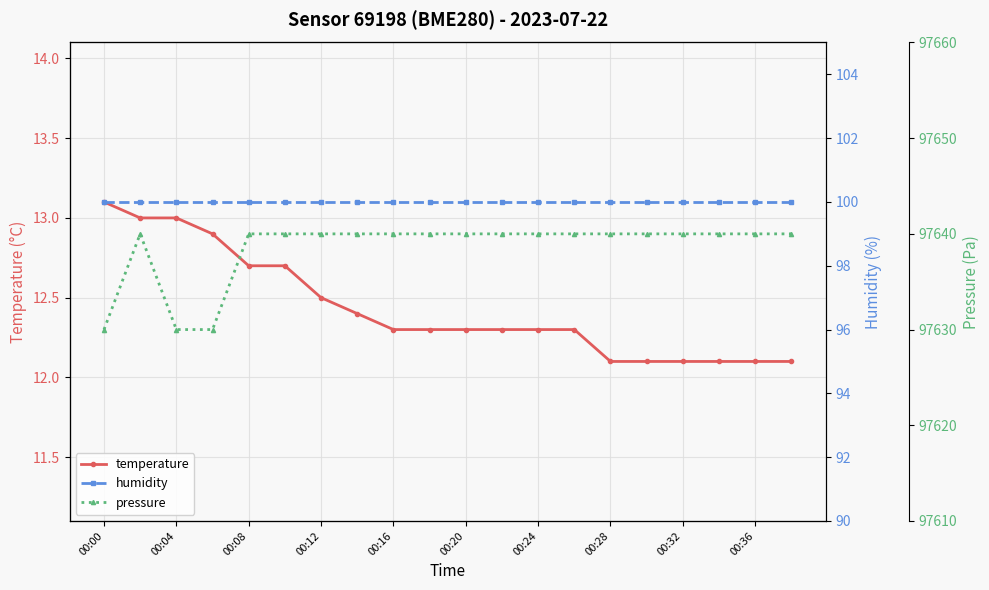

Is it true that temperature equals 12.1 at 00:32?

True